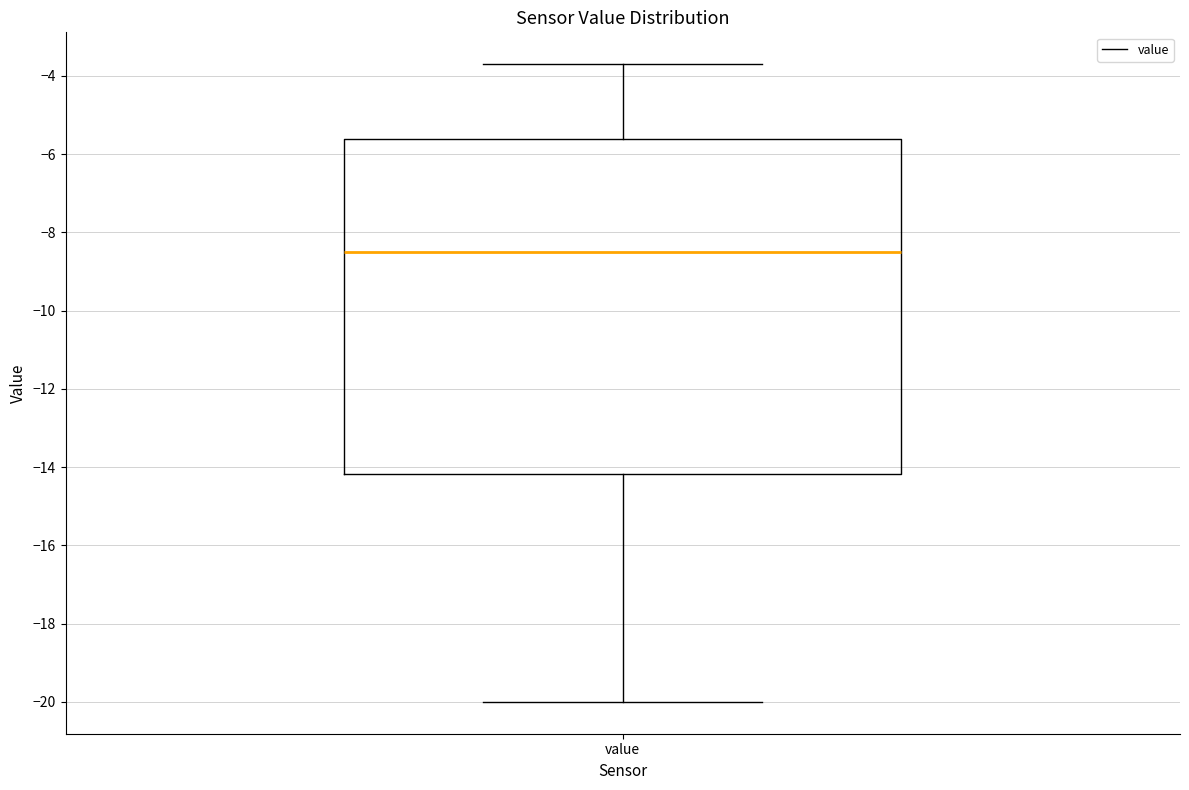

Transcribe this box plot: give where the median line is, the range the box spans, and where the two whiskers end, as read against the y-axis. The values are not printed on the chart, so give them approximately, as read against the axis.

median -8.4, box -14.2 to -5.6, whiskers -20.0 to -3.6